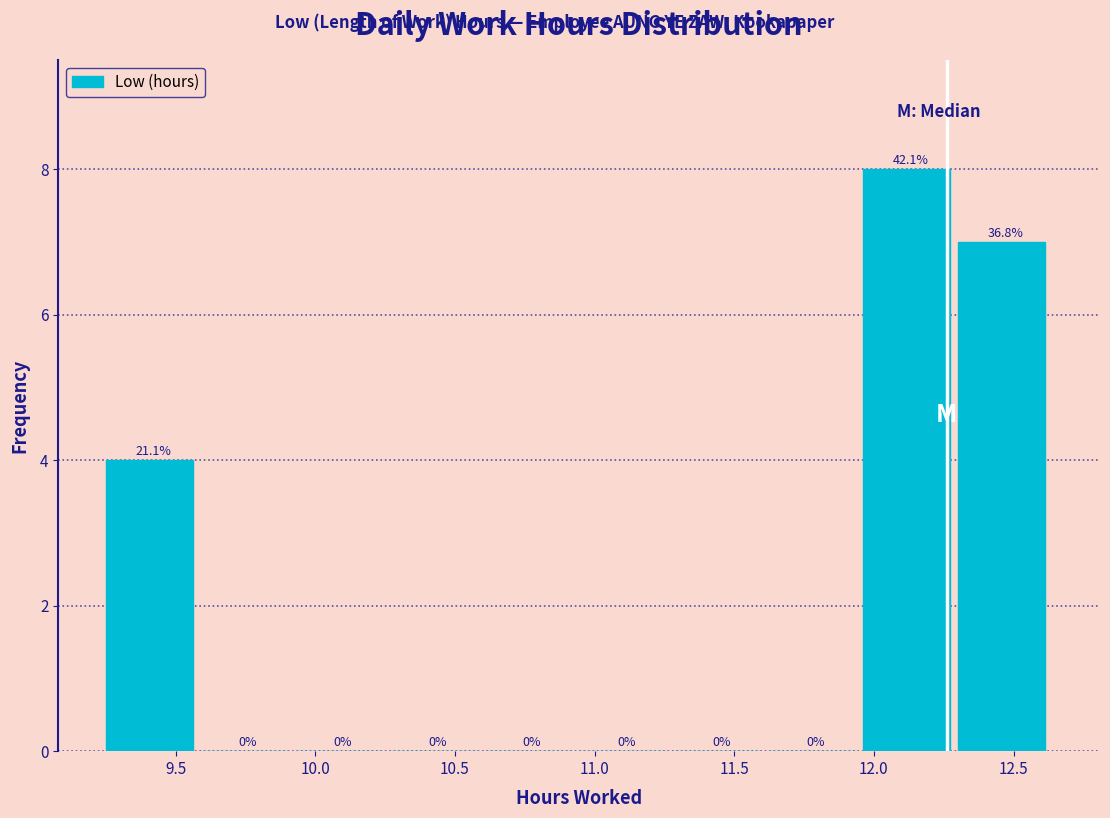

Which range on the x-axis has the tallest bar?

11.95 to 12.30